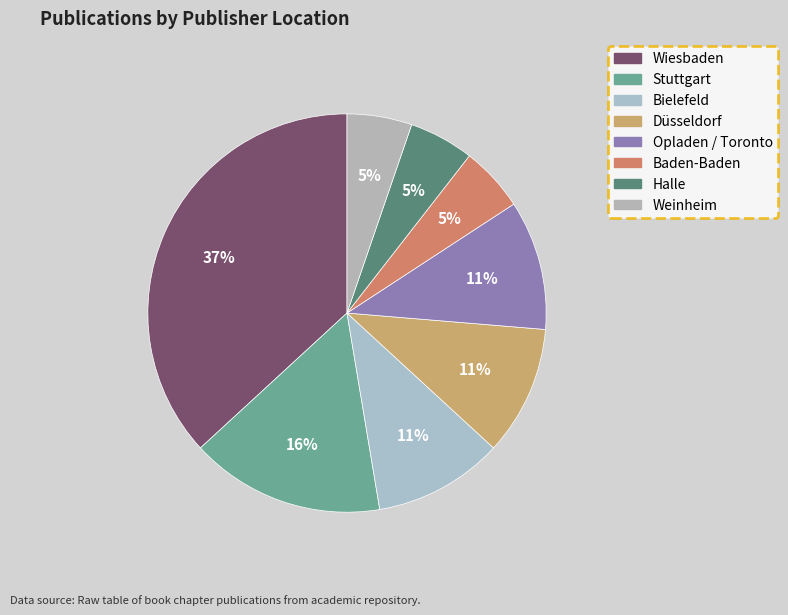

Is it true that Wiesbaden is 46% of the pie?

False